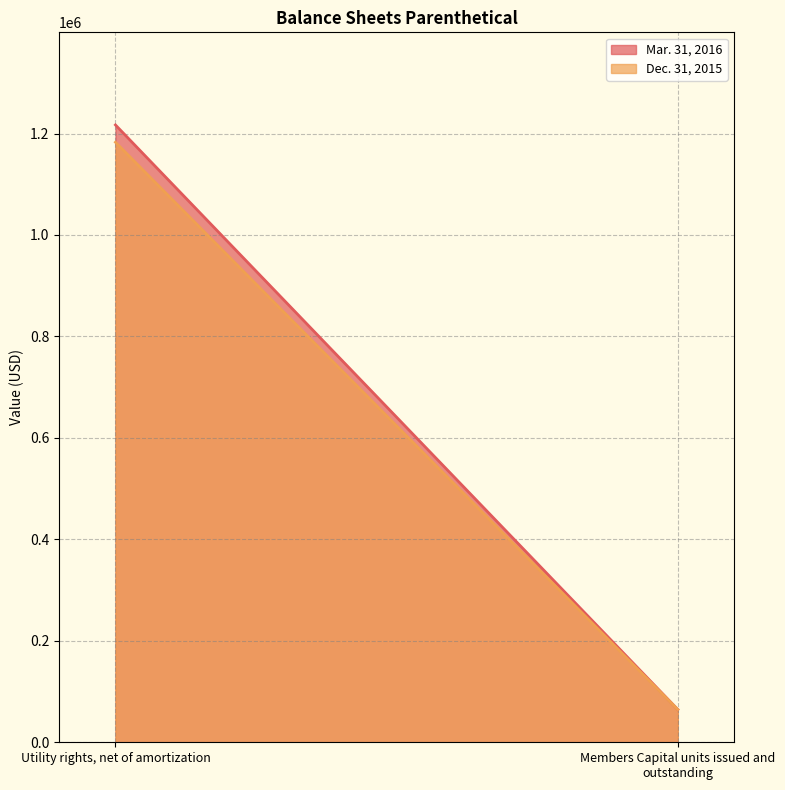

What is the label of the 1st point from the left?

Utility rights, net of amortization